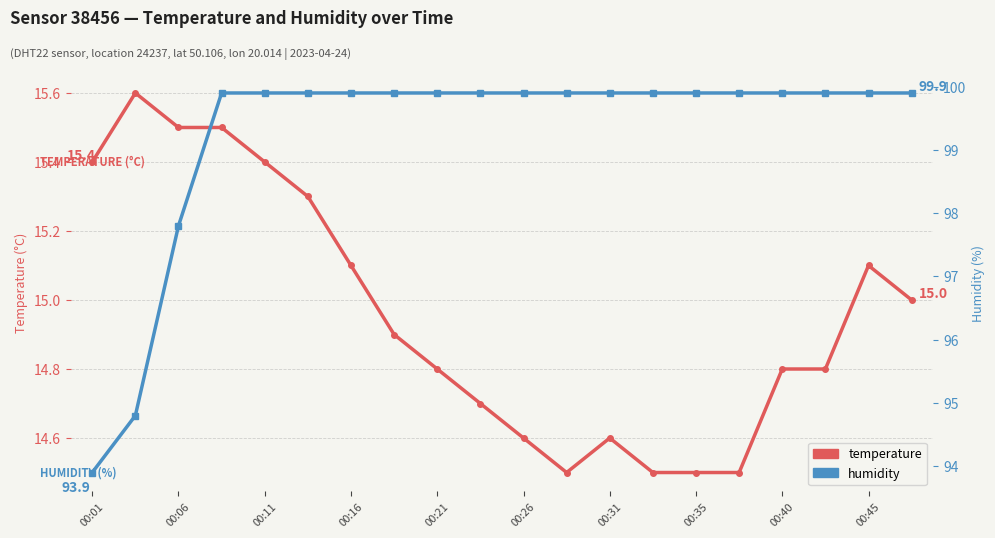

True or false: humidity and temperature cross at least once.

False